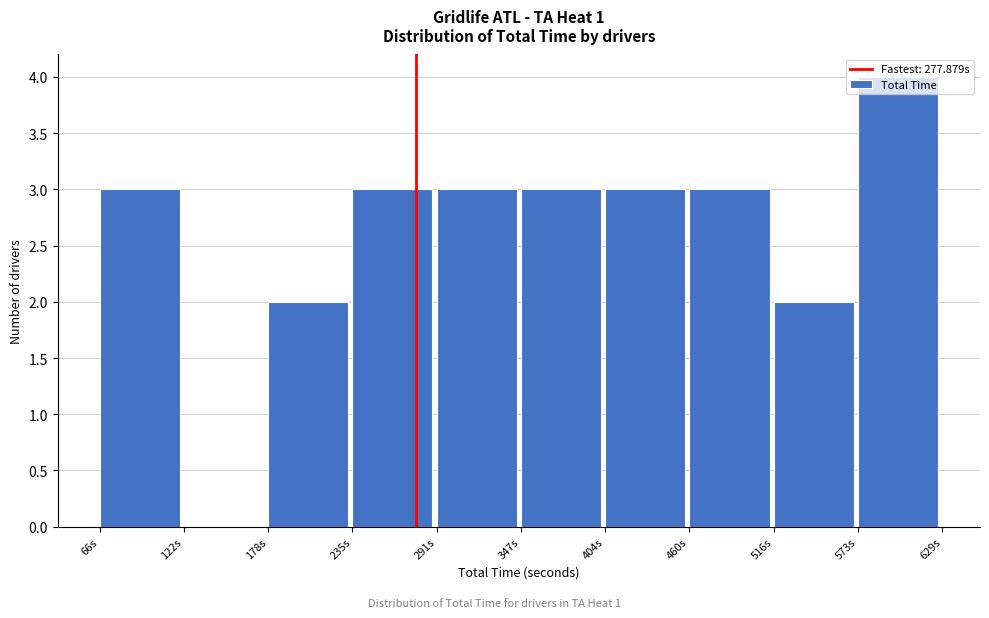

Reading left to right, transcribe this chart: for each bar, give the range it covers on the x-axis and its height. Neither the bar edges nor the heights are printed on the chart, so give them approximately, as read against the axes.

70 to 120: 3
120 to 180: 0
180 to 240: 2
240 to 290: 3
290 to 350: 3
350 to 400: 3
400 to 460: 3
460 to 520: 3
520 to 570: 2
570 to 630: 4